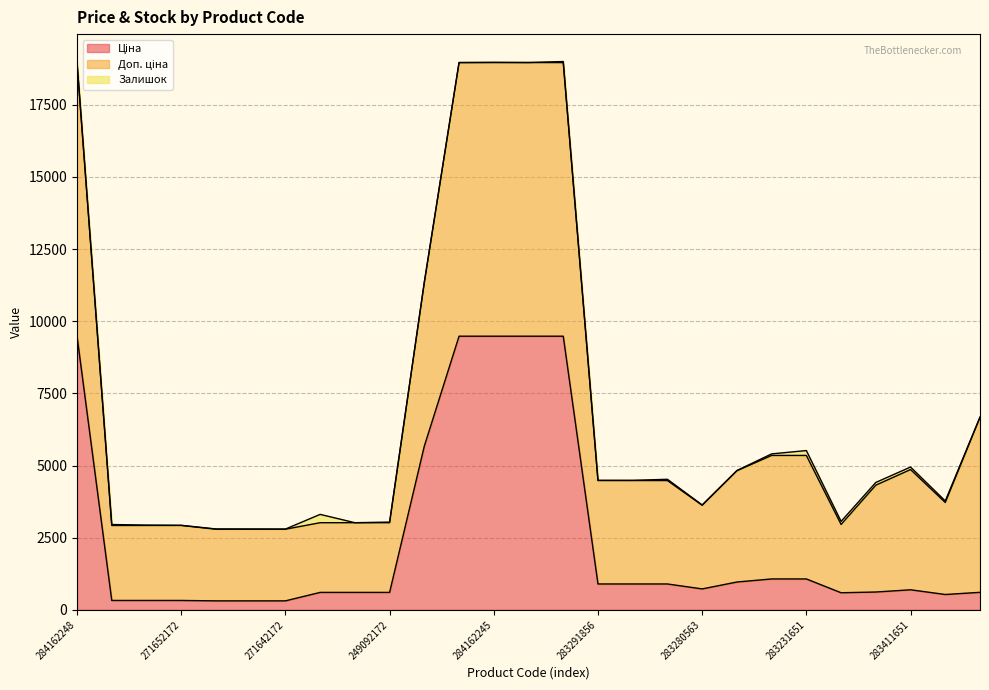

True or false: Ціна and Доп. ціна cross at least once.

False